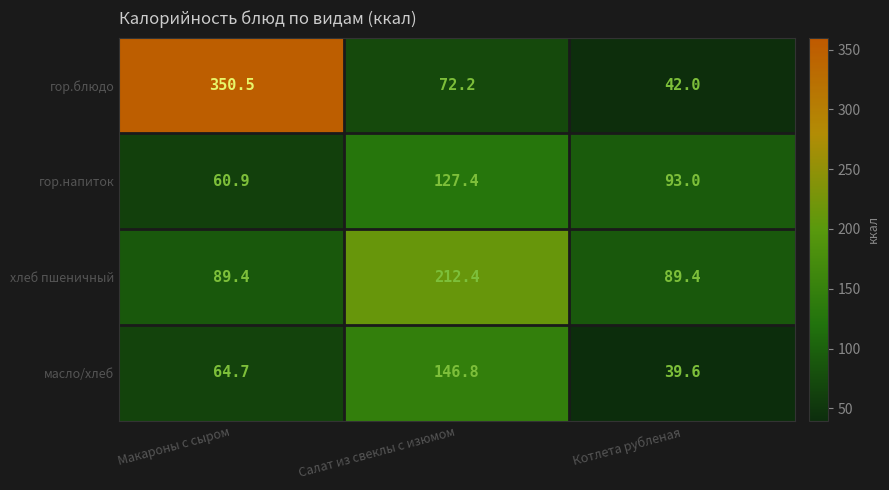

What is the greatest value displayed?

350.5